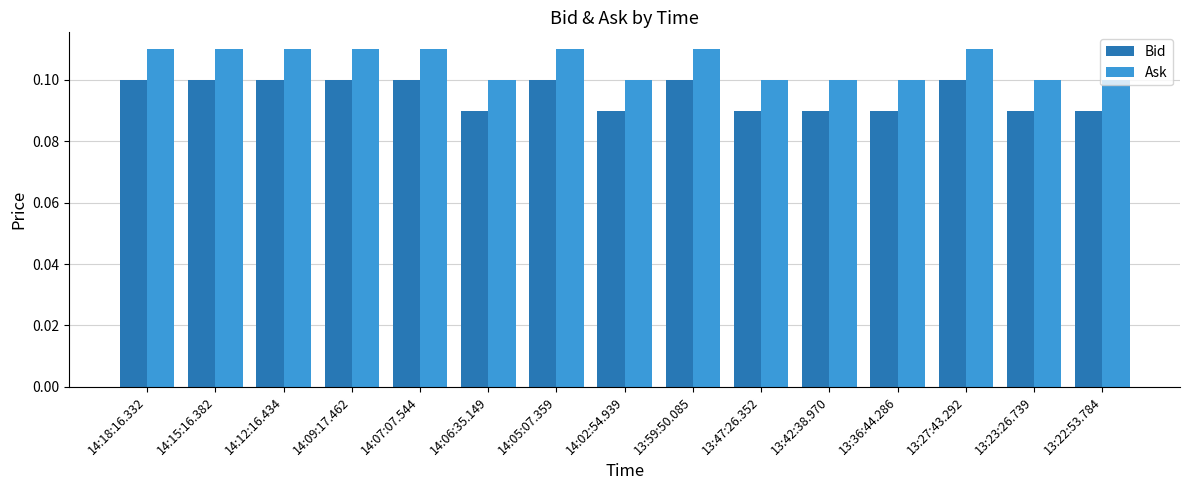

True or false: Bid has a value of 0.0 at 13:42:38.970.

False